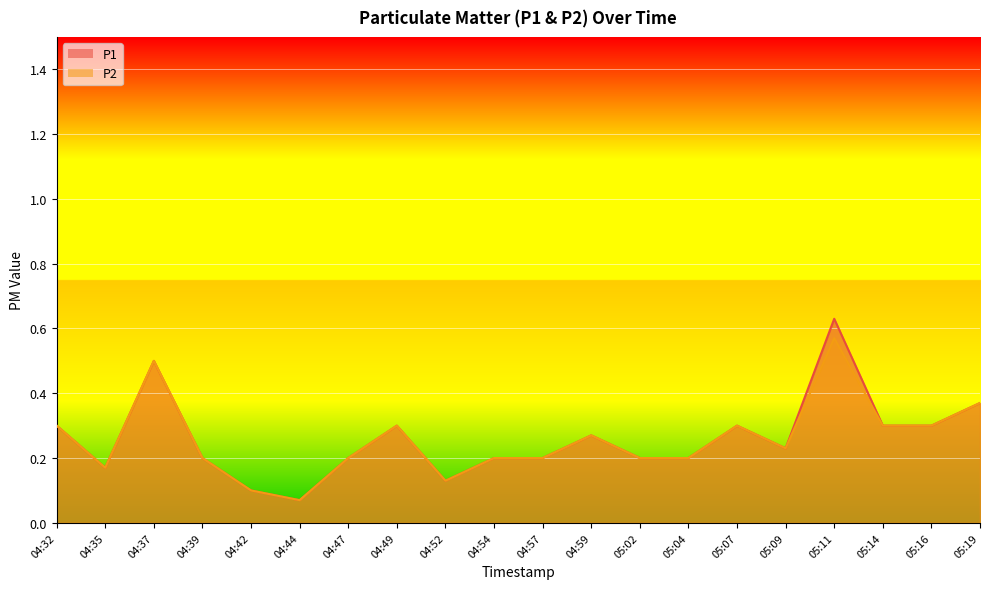

At which category is the sum across all series the highest?

05:11